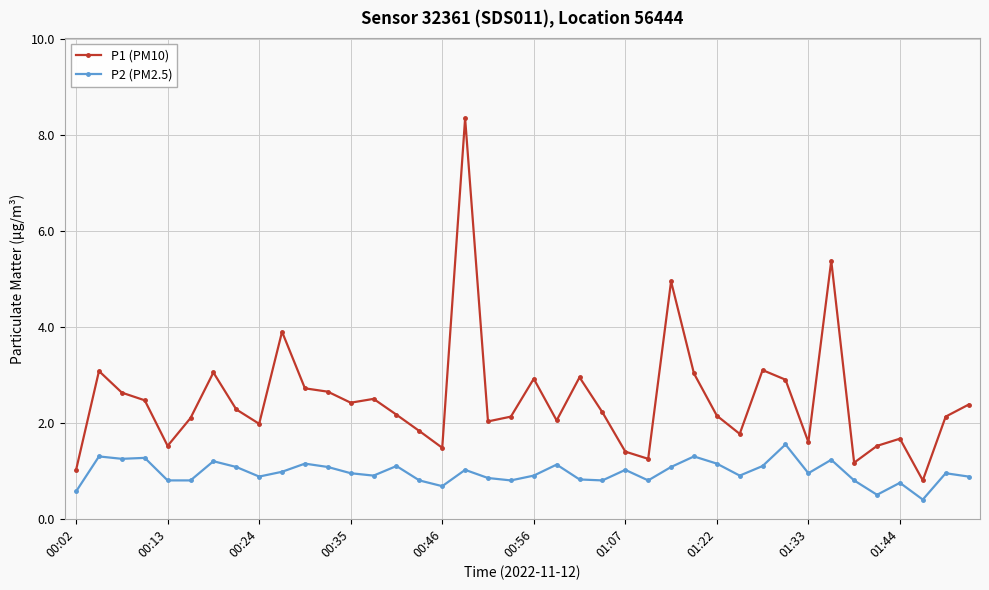

How many series are shown in this chart?

2